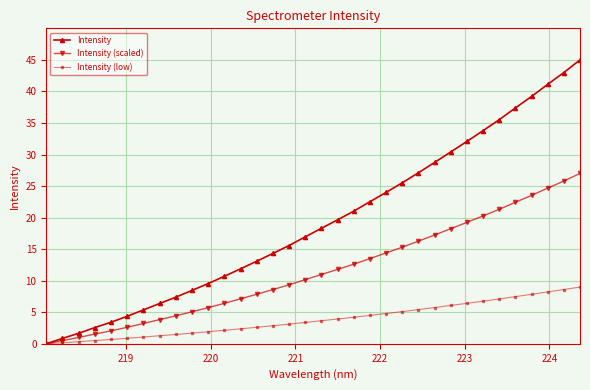

What is the value of the Intensity point at the 14th from the left?

13.1